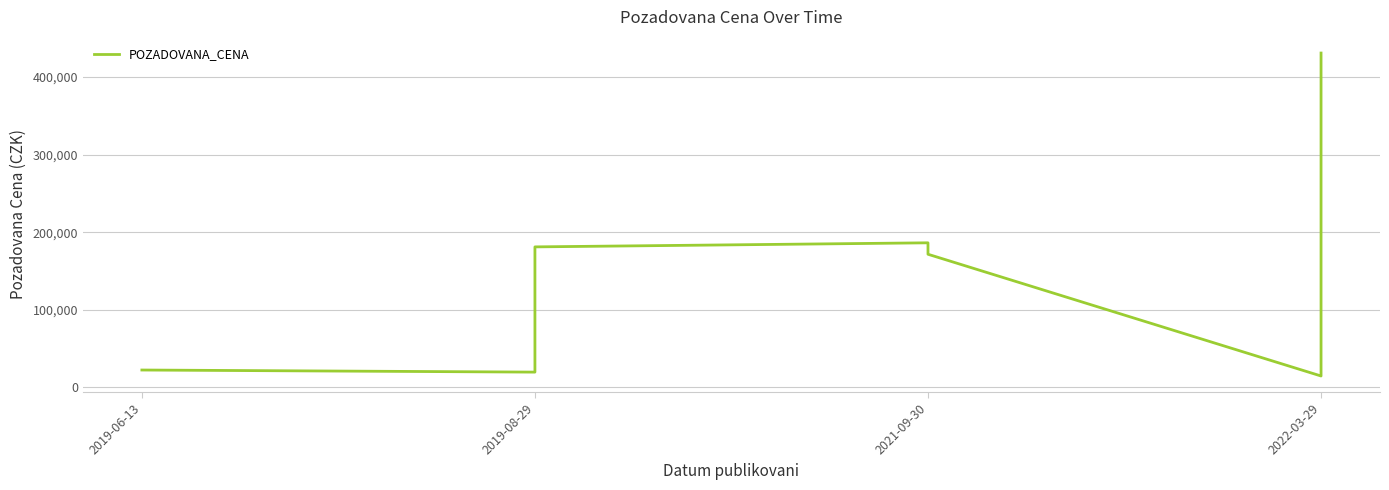

How many values exceed 171500?

3